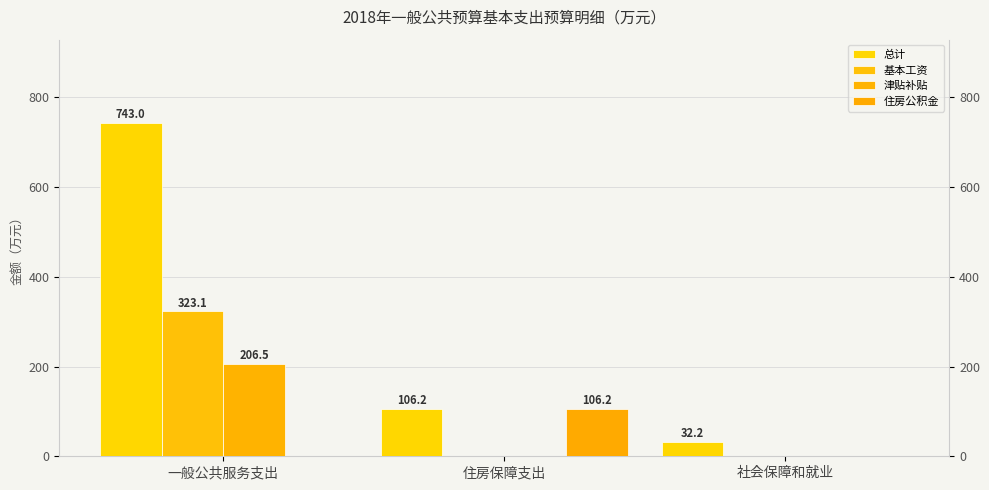

How many bars are there in total?

12